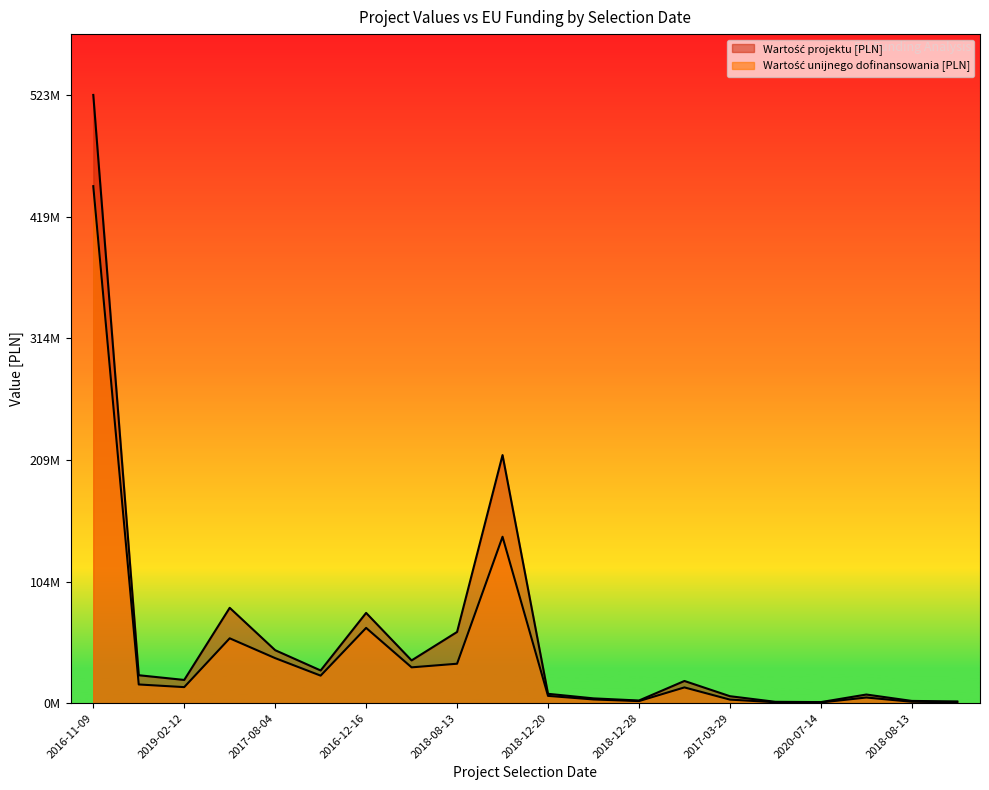

True or false: Wartość unijnego dofinansowania [PLN] and Wartość projektu [PLN] intersect in this chart.

False